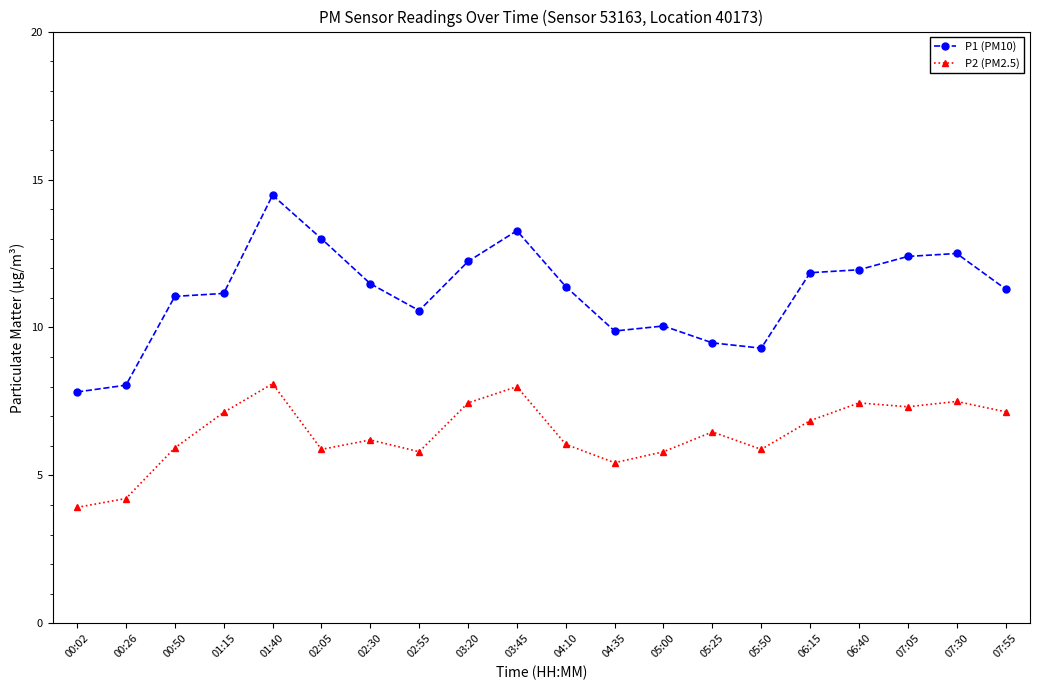

Is this an area chart (filled region under the line)?

No